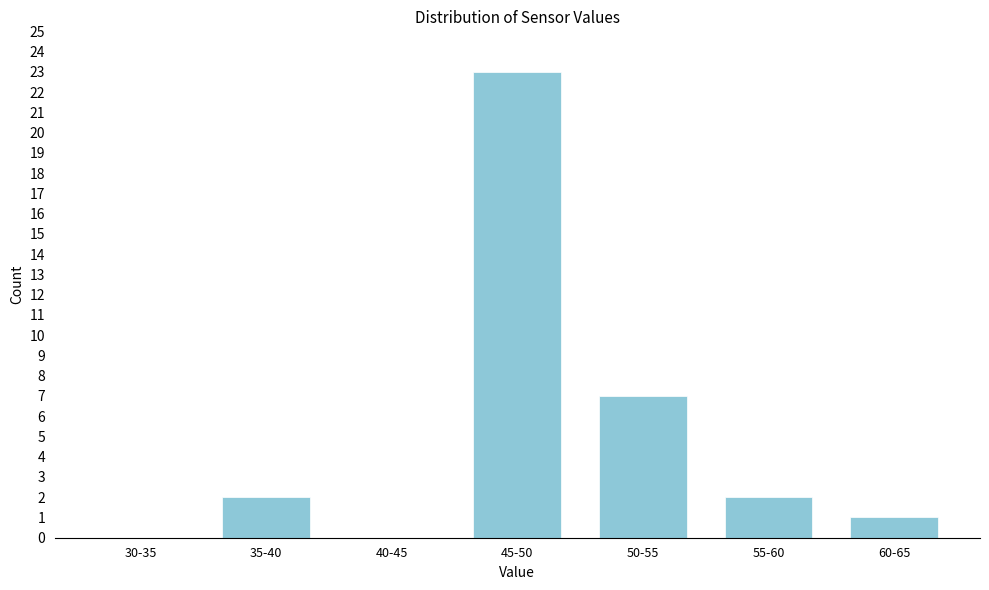

Reading left to right, extract all data points from this chart.

30-35=0	35-40=2	40-45=0	45-50=23	50-55=7	55-60=2	60-65=1